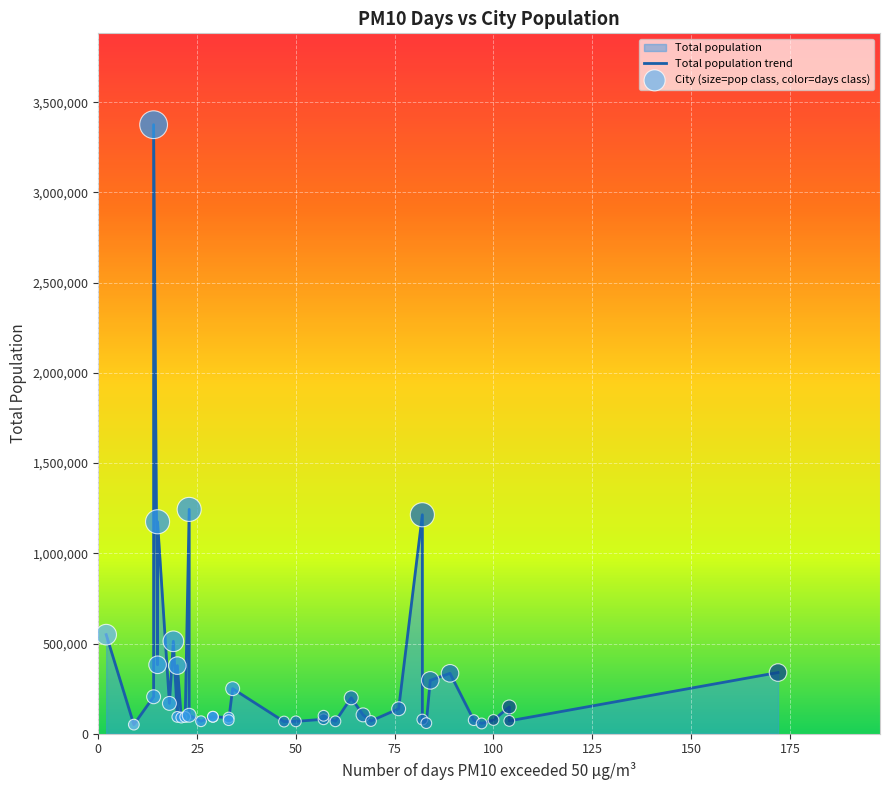

At how many categories does at least one series exceed 1123796?

4